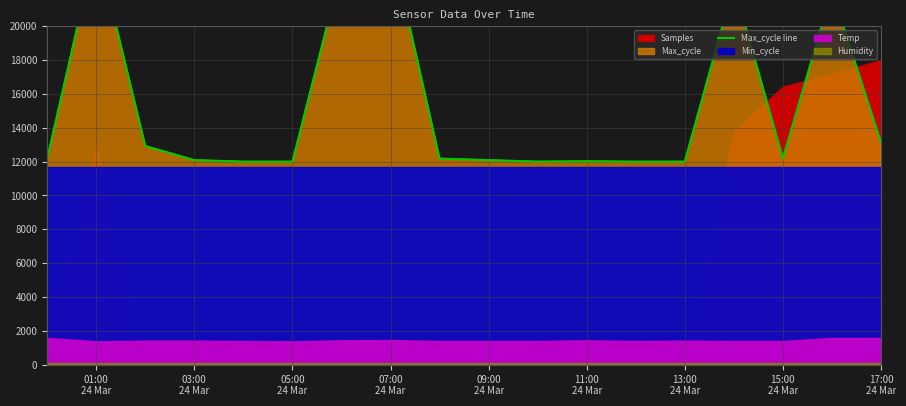

The value at 17:00 24 Mar is 13126.5. True or false?

True